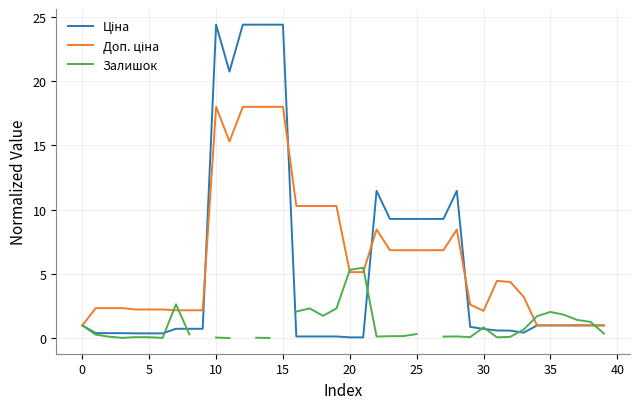

The value of Доп. ціна at 35 is 1.0. True or false?

True